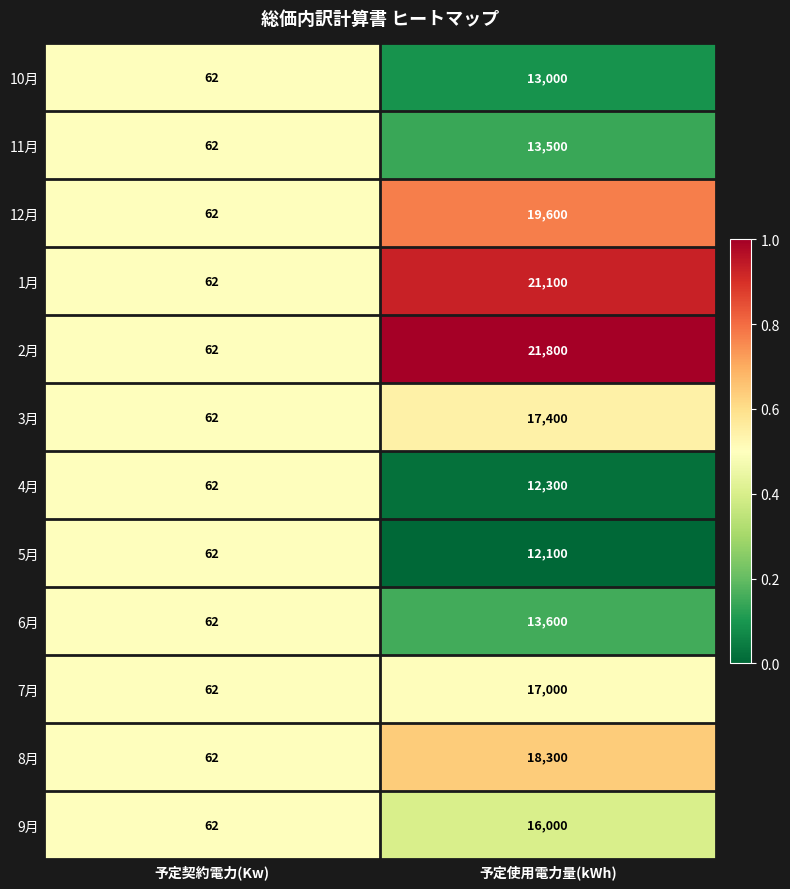

Which label corresponds to the smallest value in the chart?

予定契約電力(Kw)